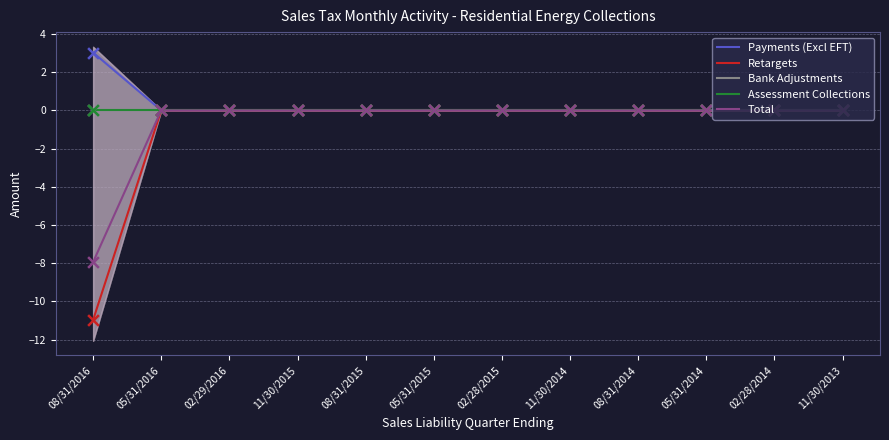

Is the value of Total at 11/30/2015 greater than the value of Retargets at 02/28/2015?

No